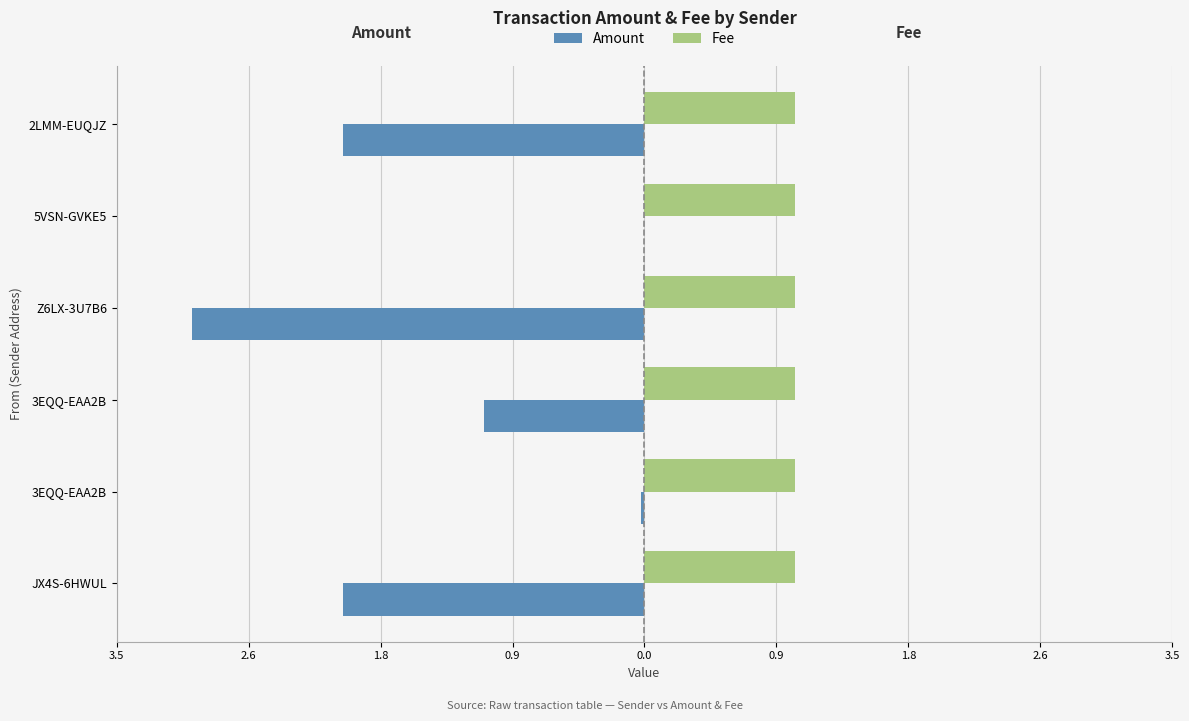

Reading right to left, extract all data points from this chart.

Amount: -2.0	0.0	-3.0	-1.1	-0.0	-2.0
Fee: 1.0	1.0	1.0	1.0	1.0	1.0